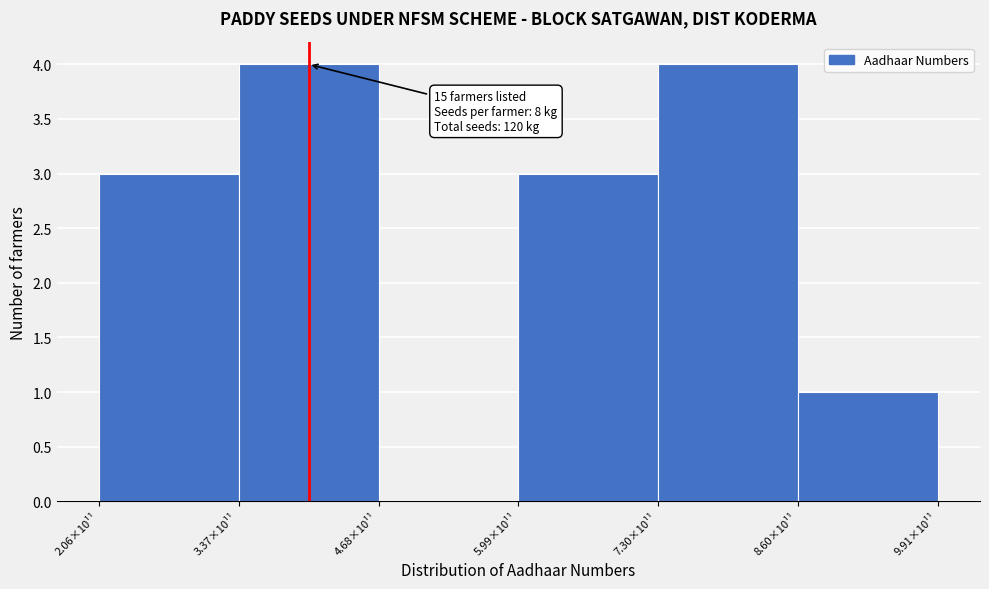

Reading left to right, what are all the values shown in this chart?

2.06×10¹¹=3	3.37×10¹¹=4	4.68×10¹¹=0	5.99×10¹¹=3	7.30×10¹¹=4	8.60×10¹¹=1